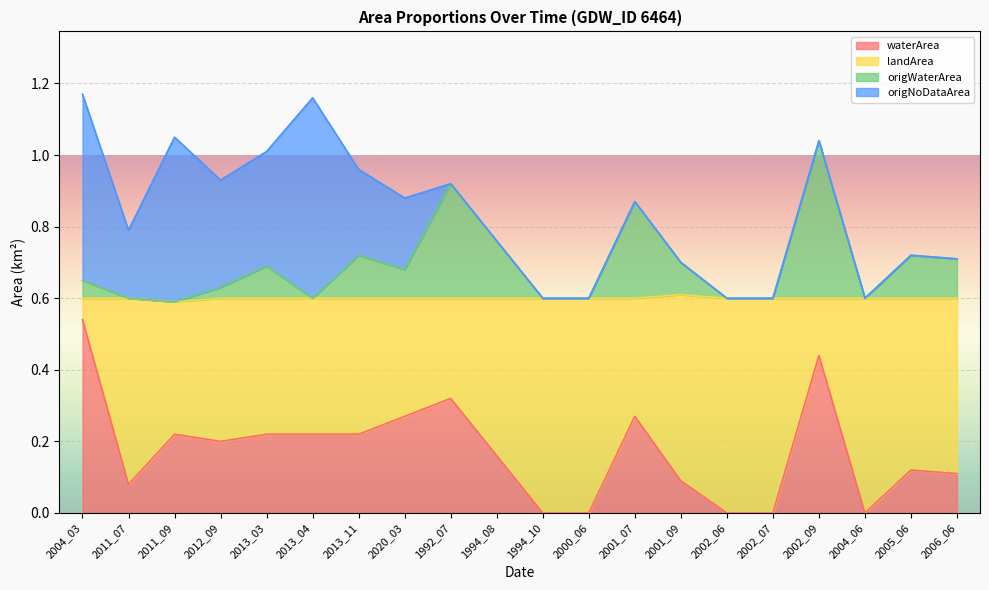

True or false: waterArea and origWaterArea cross at least once.

False